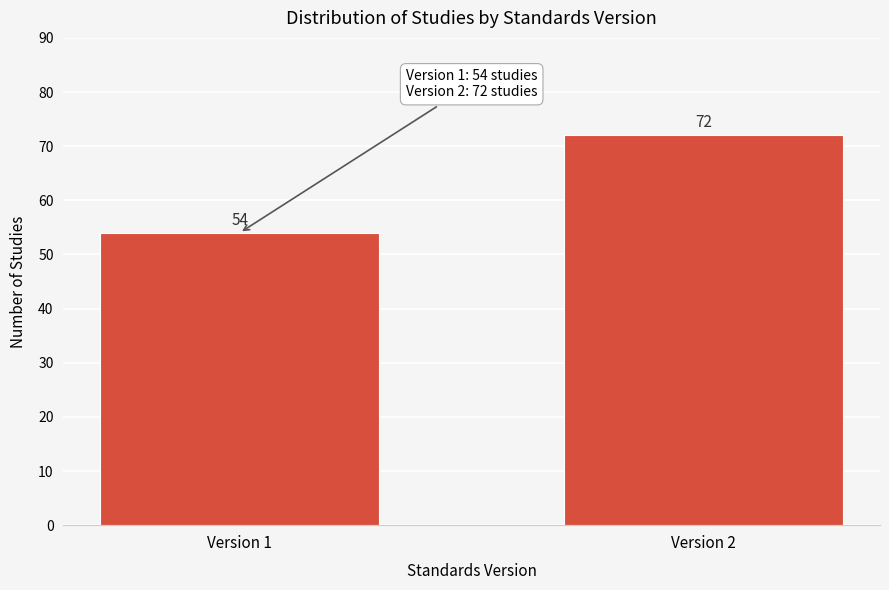

Reading left to right, transcribe all the data shown in this chart.

54	72